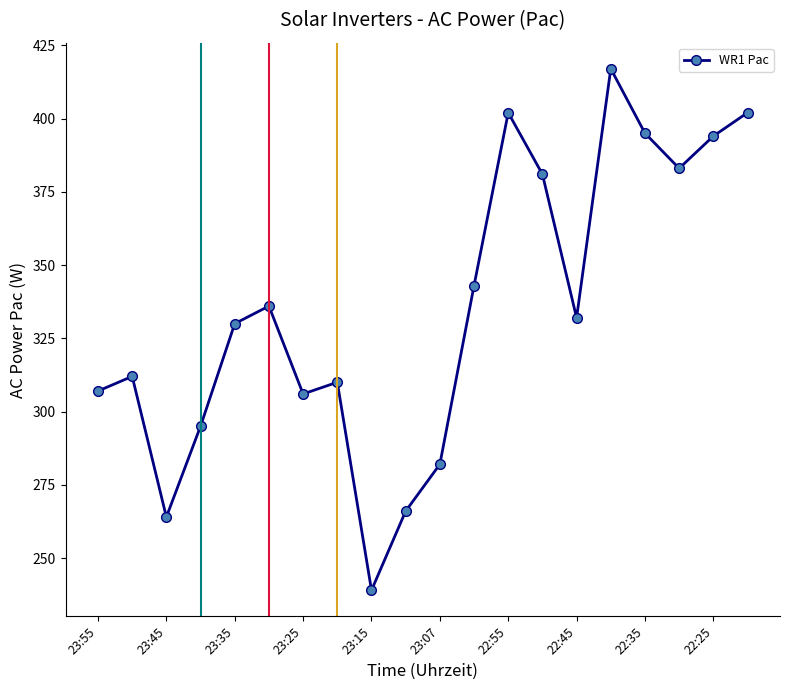

Does the chart have visible grid lines?

No